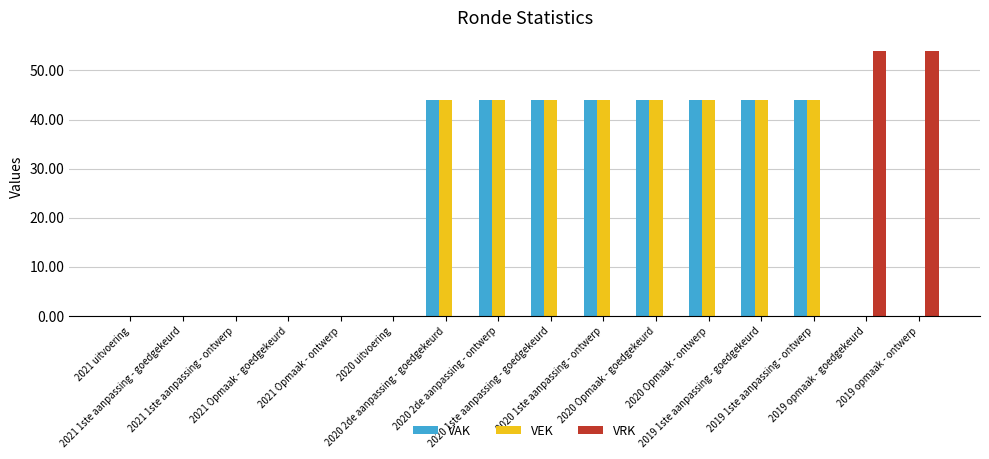

What is the maximum value shown in the chart?

54